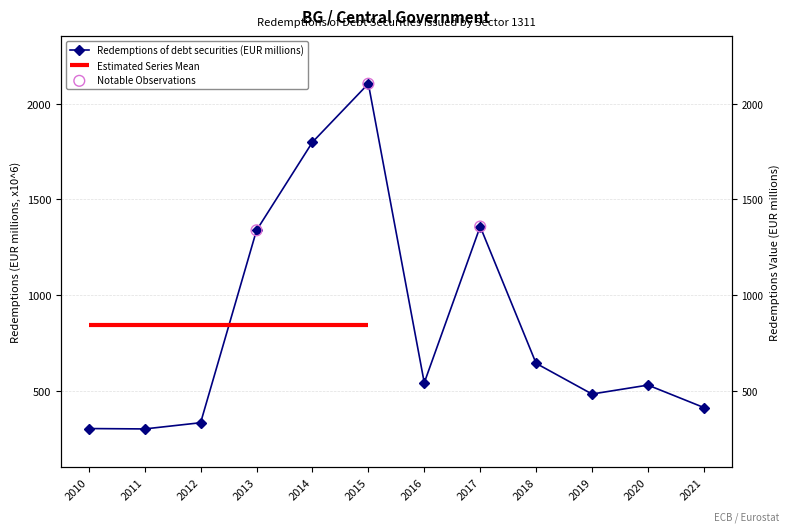

What is the ratio of the value at 2010 to the value at 2015?

0.1